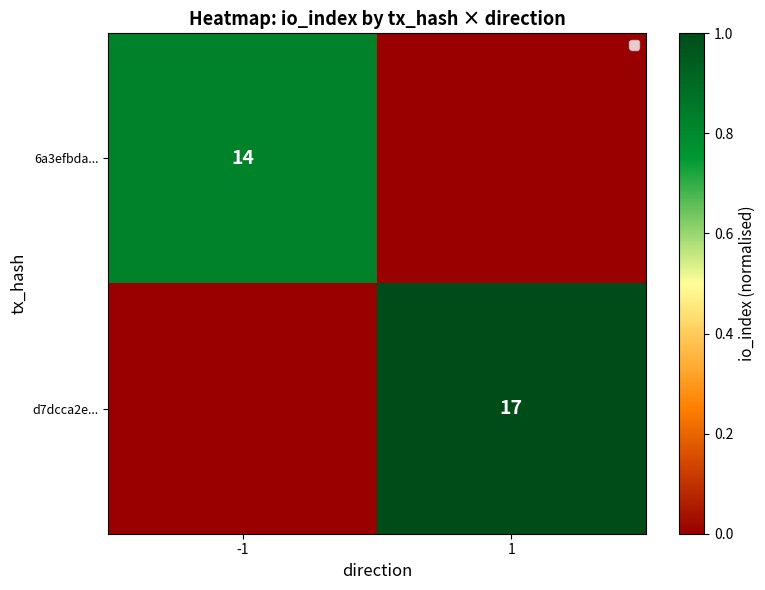

Is it true that 6a3efbda... equals 14 at -1?

True